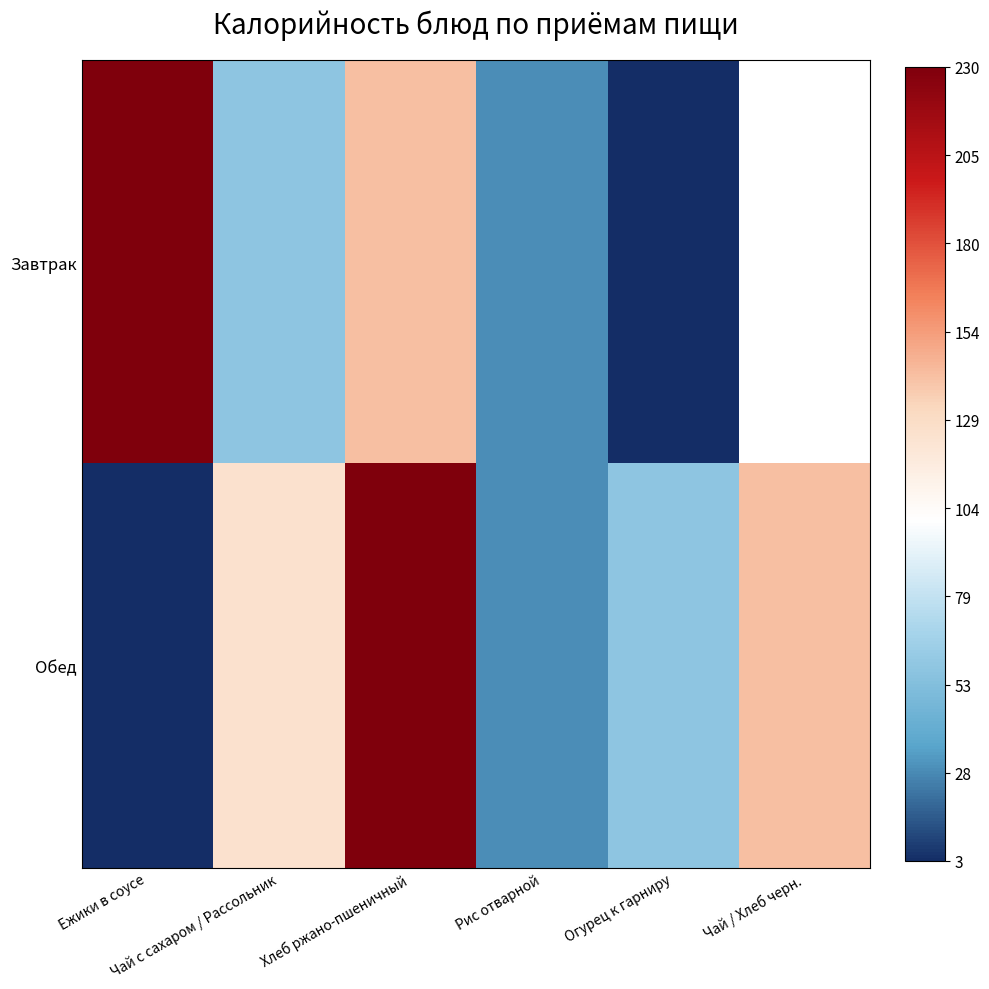

At which category does the chart reach its peak across all series?

Ежики в соусе